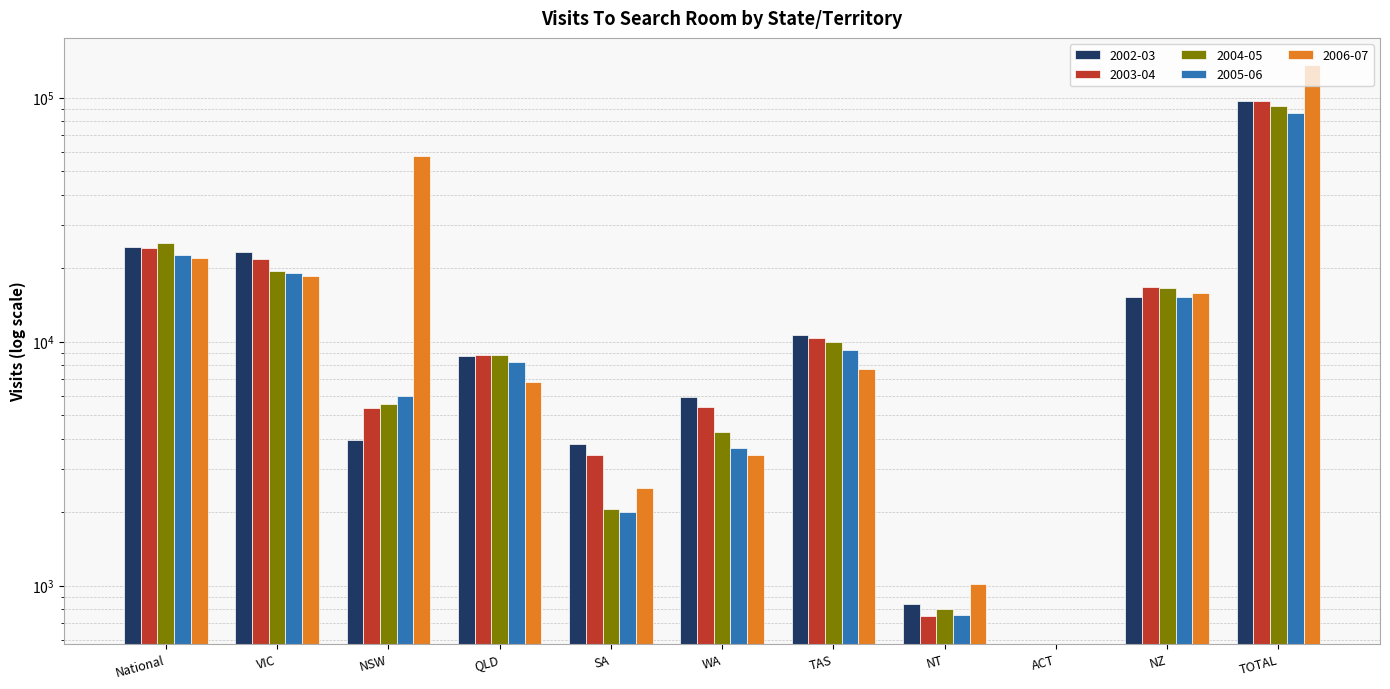

What are all the series names shown in the legend?

2002-03, 2003-04, 2004-05, 2005-06, 2006-07